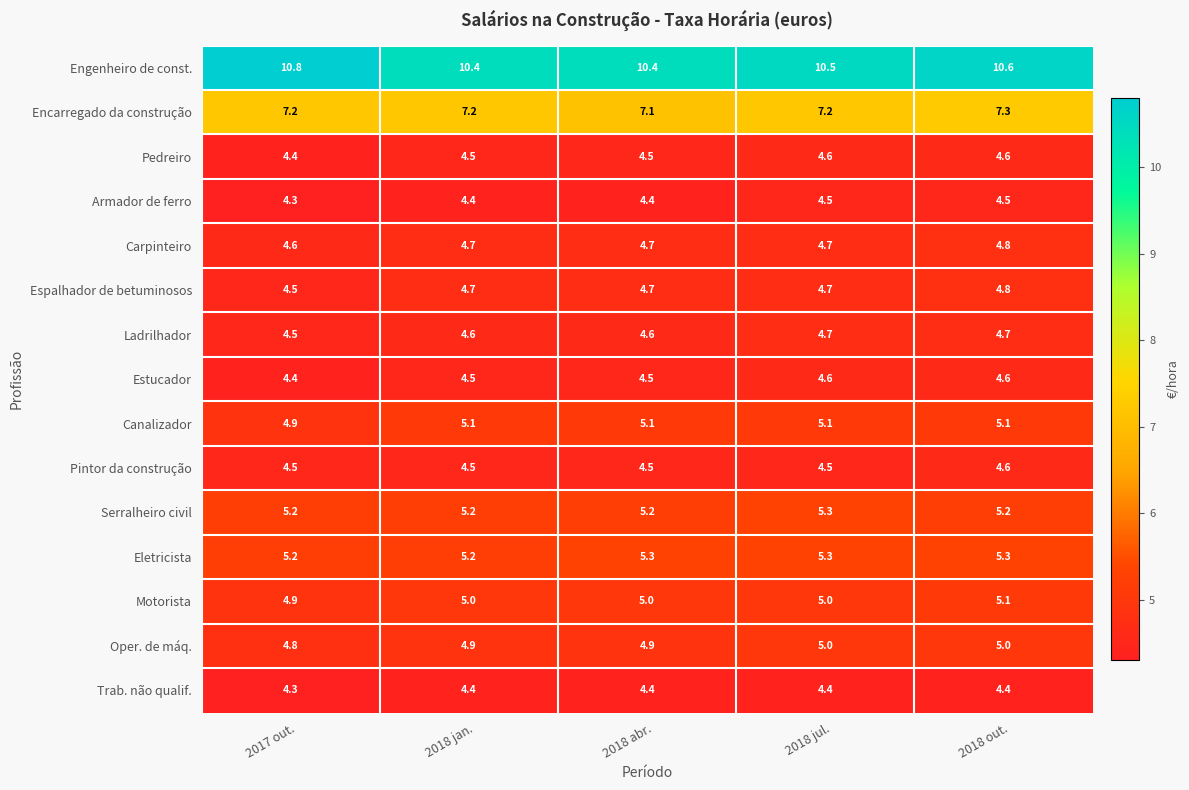

At which label does Espalhador de betuminosos reach its minimum?

2017 out.